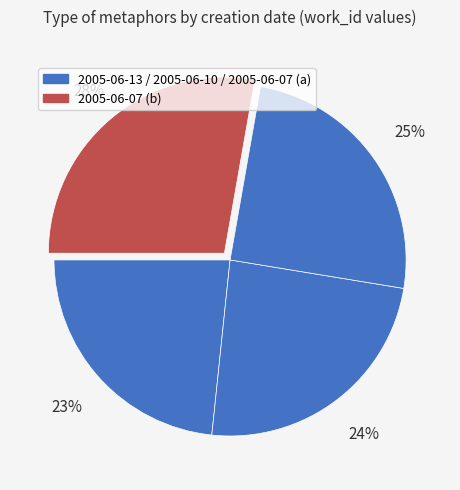

How many slices are in this pie chart?

4